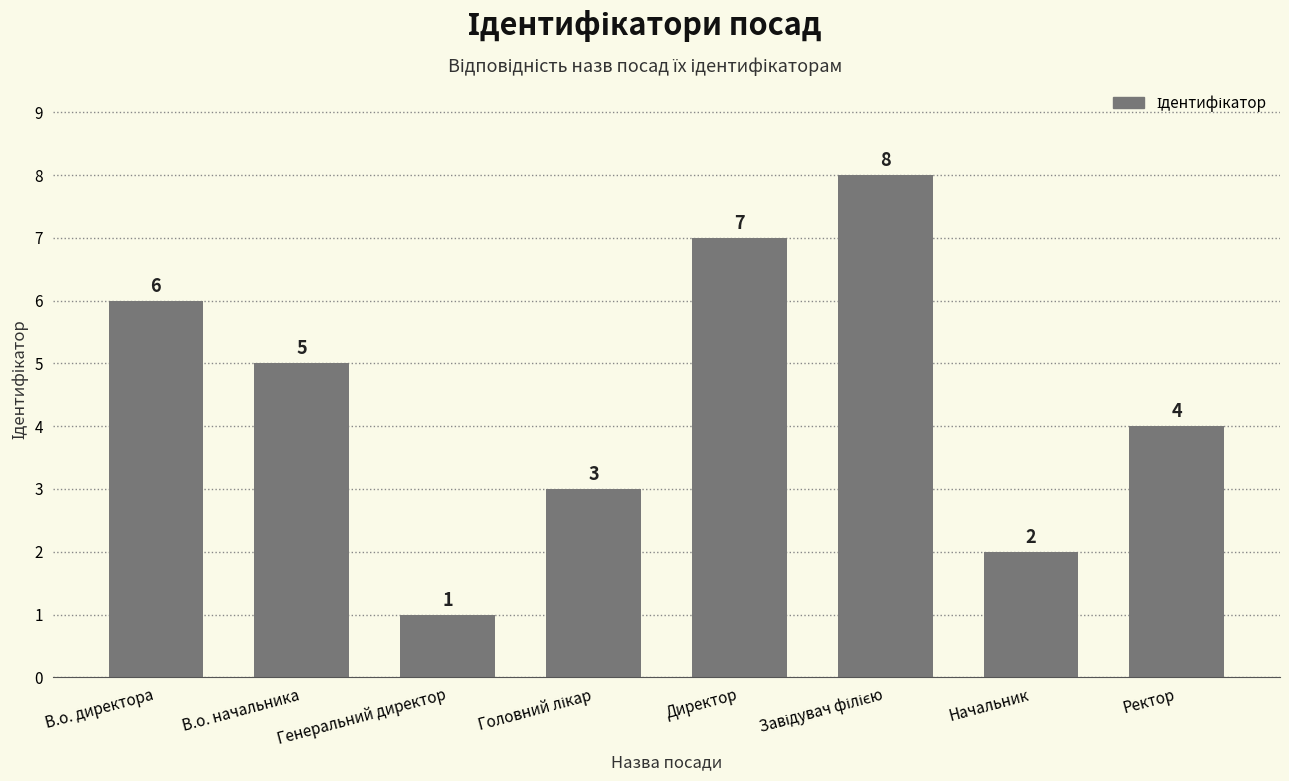

What is the label of the 1st bar from the right?

Ректор